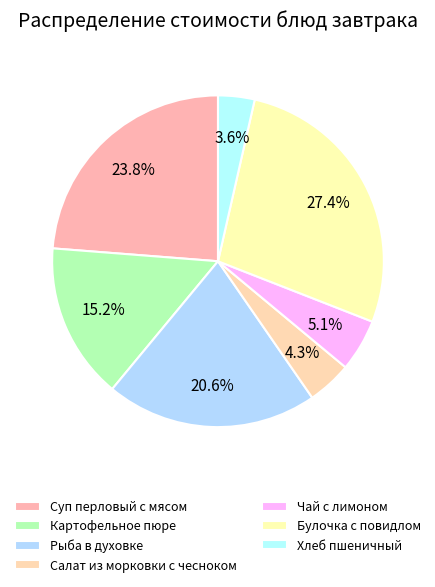

Count the number of slices in the pie.

7